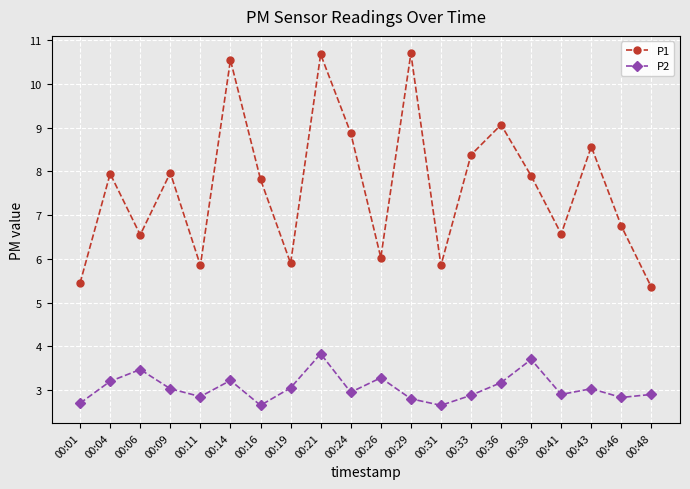

The value of P2 at 00:16 is 4.2. True or false?

False